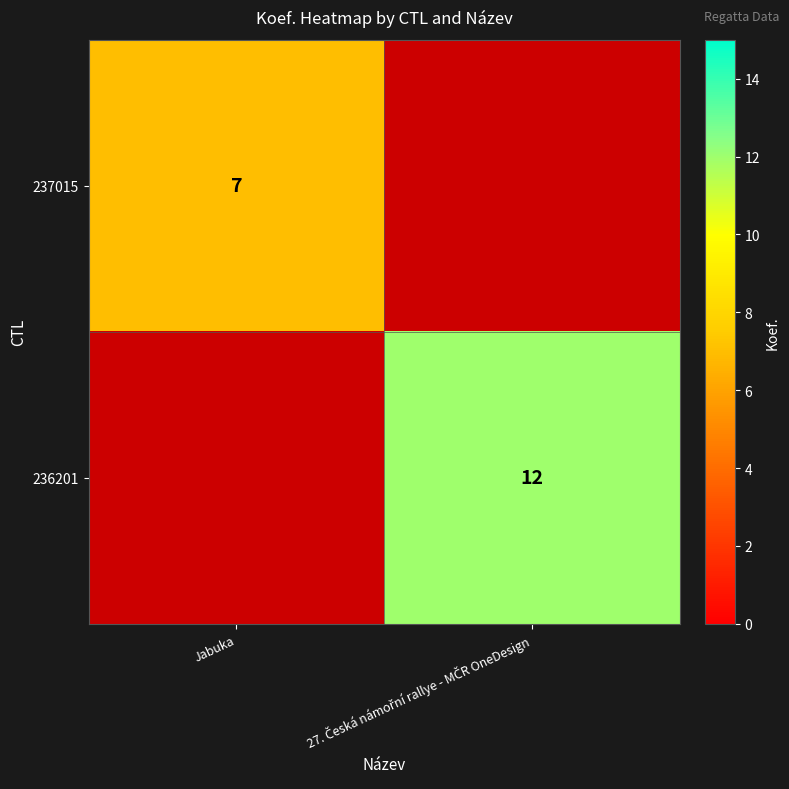

Is it true that 237015 equals 12 at Jabuka?

False